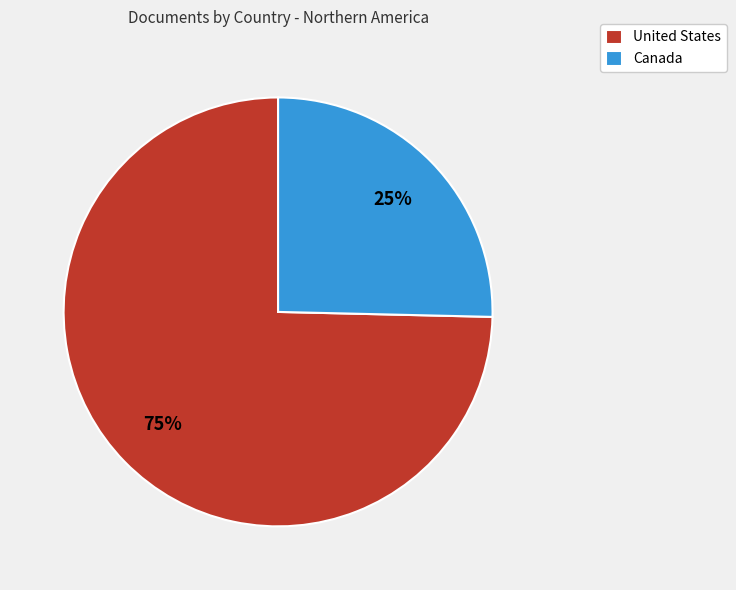

To the nearest percent, what is the average slice percentage?

50%